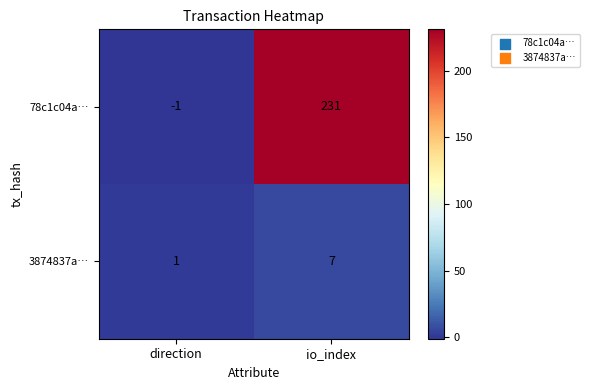

At which category is the sum across all series the highest?

io_index